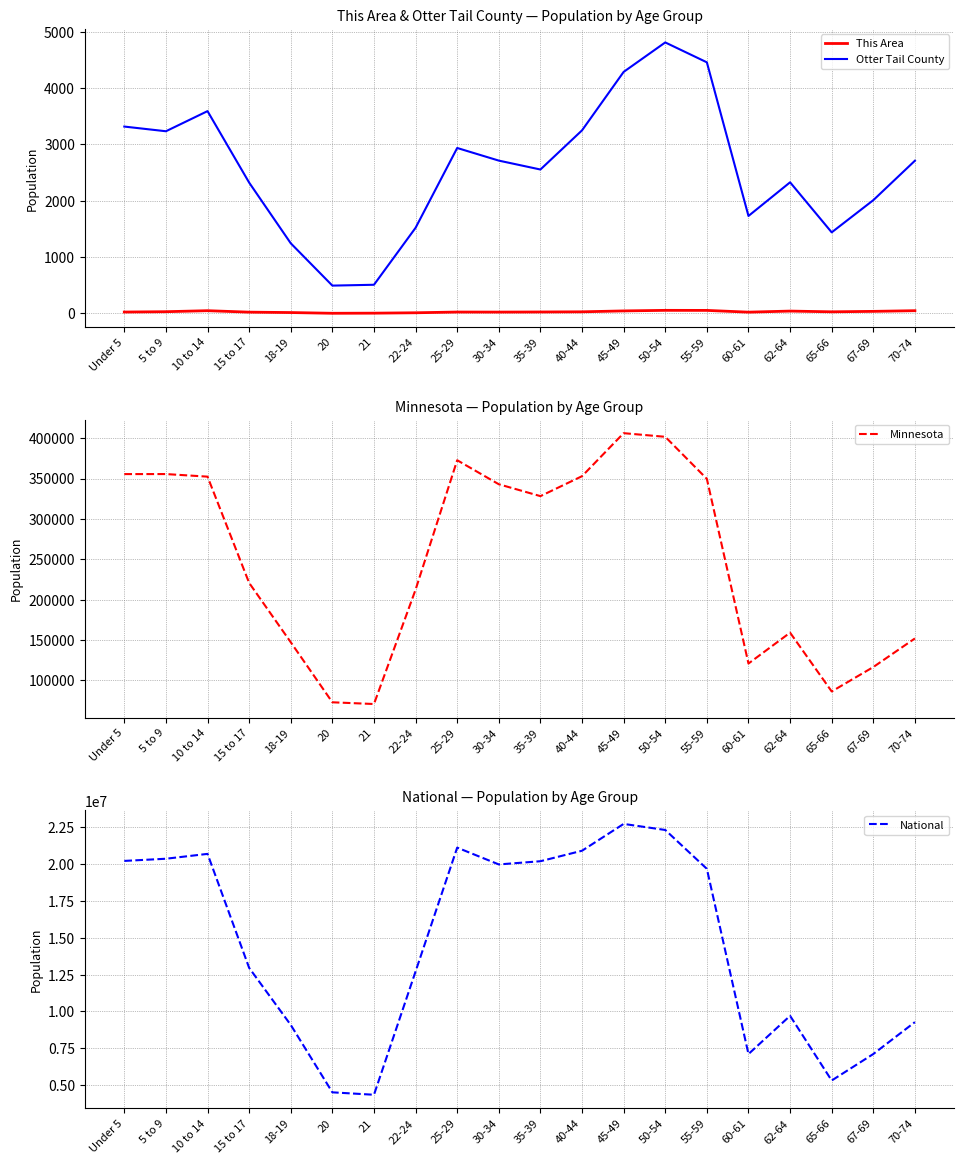

At which category is the sum across all series the highest?

45-49